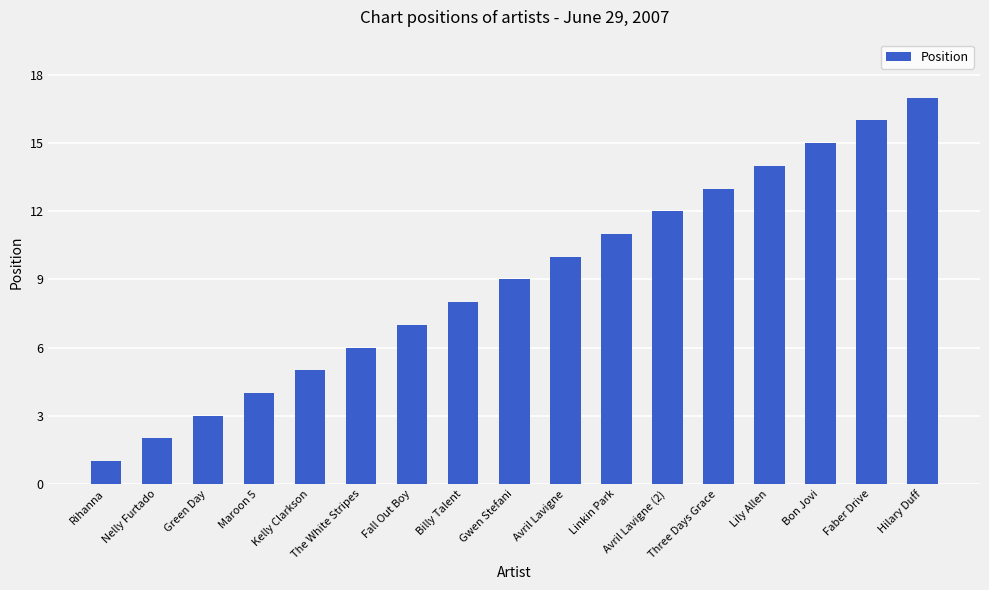

The value at Linkin Park is 11. True or false?

True